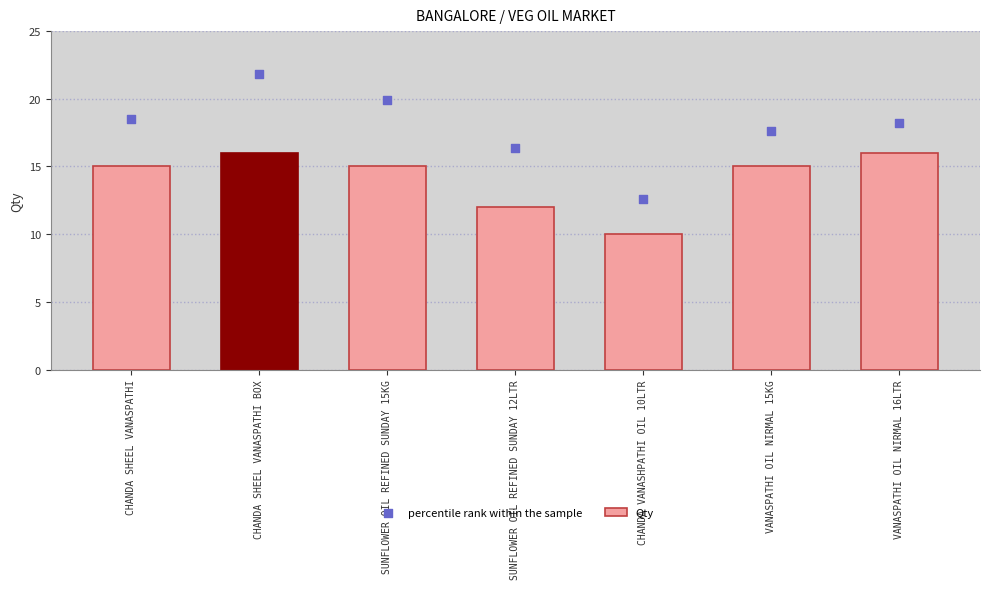

At how many categories does at least one series exceed 13?

6